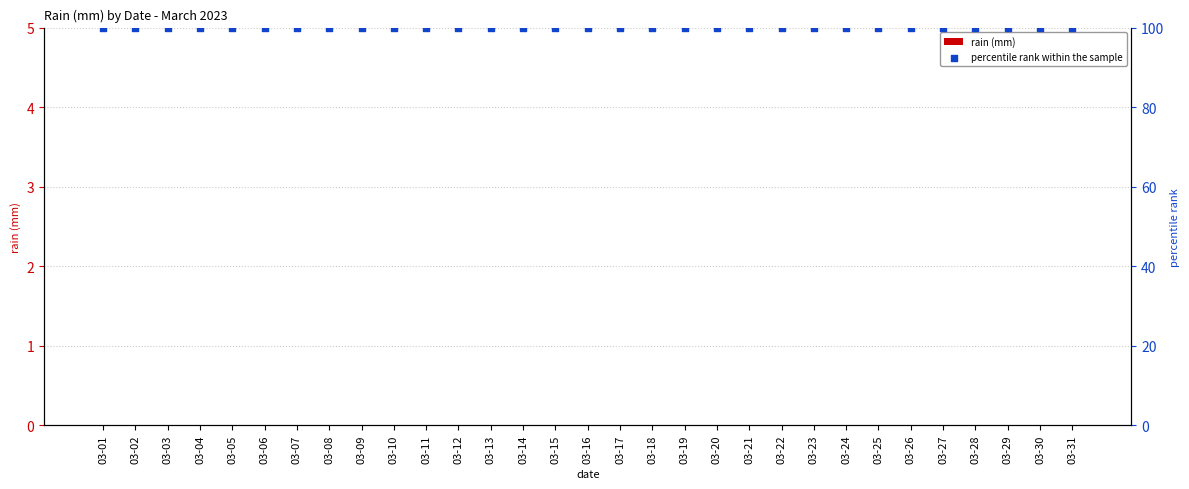

Which series contains the lowest Y value?

rain (mm)